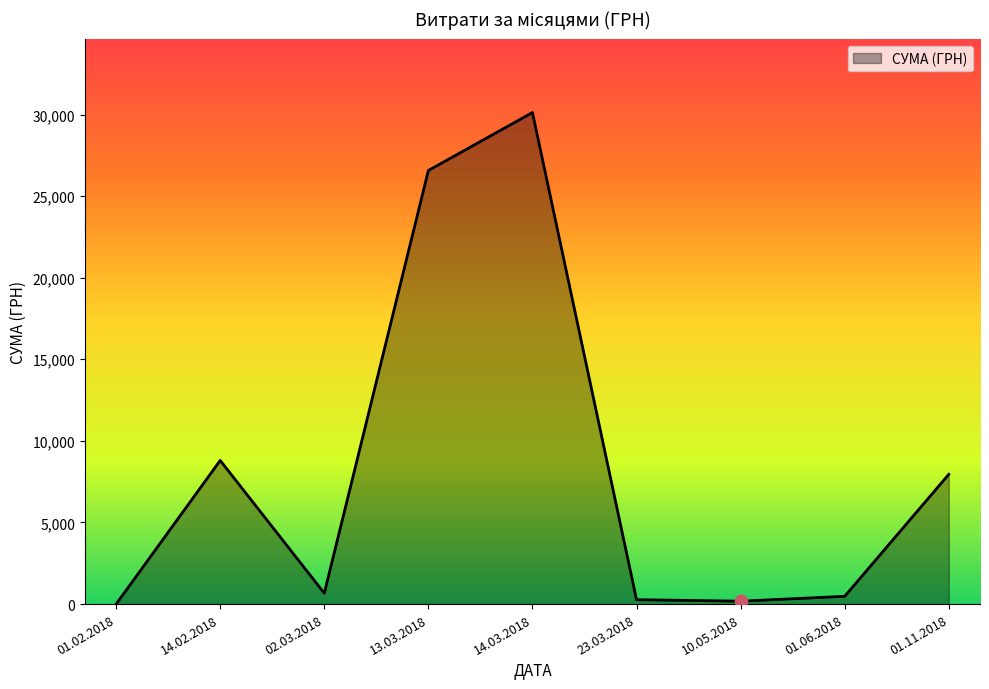

Between 10.05.2018 and 02.03.2018, which is larger?

02.03.2018